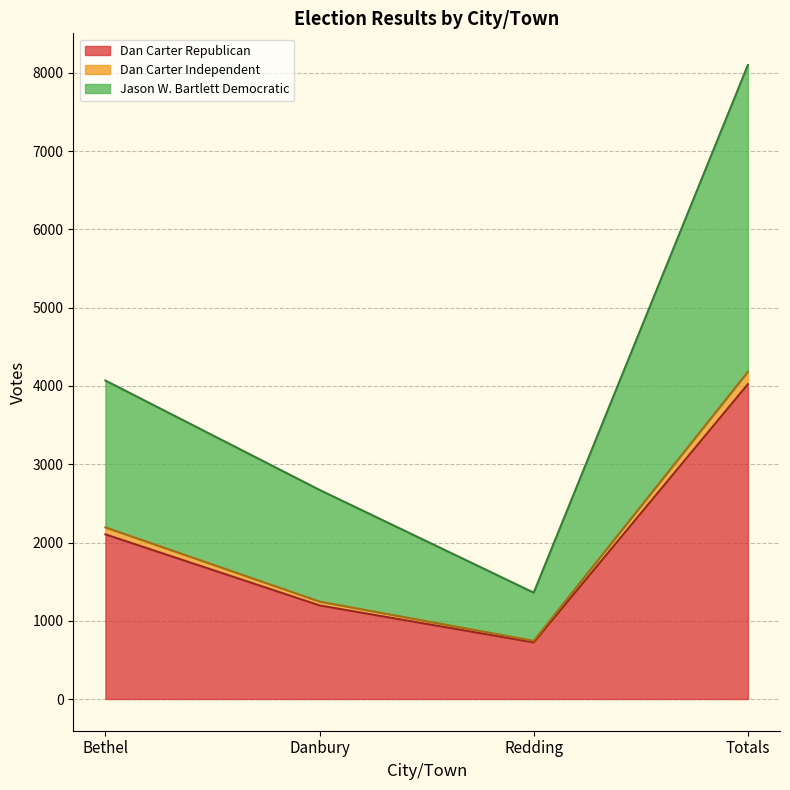

At which label is Dan Carter Independent closest to 2462?

Bethel